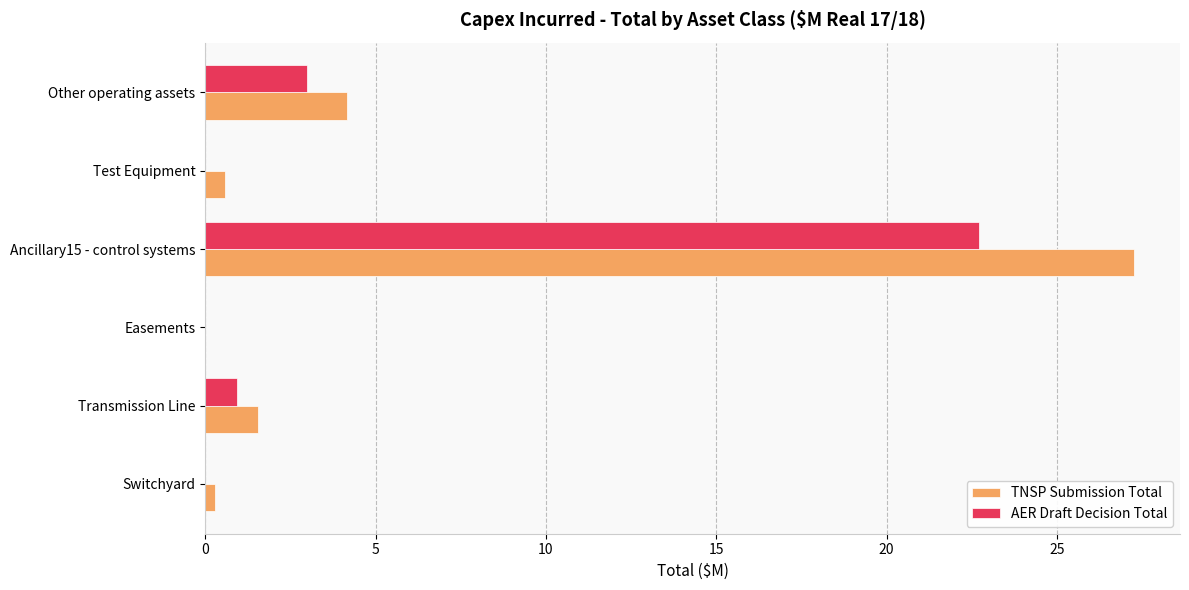

What is the highest value of the TNSP Submission Total series?

27.2